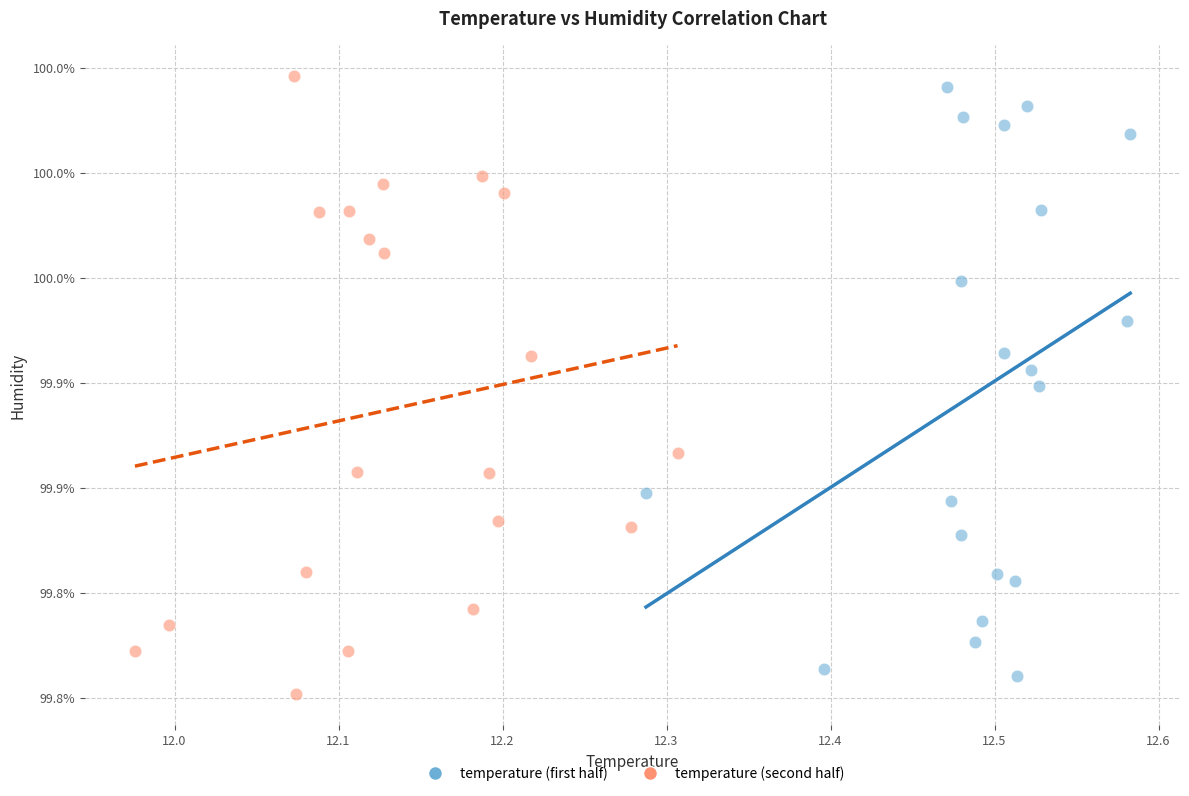

What are all the series names shown in the legend?

temperature (first half), temperature (second half)